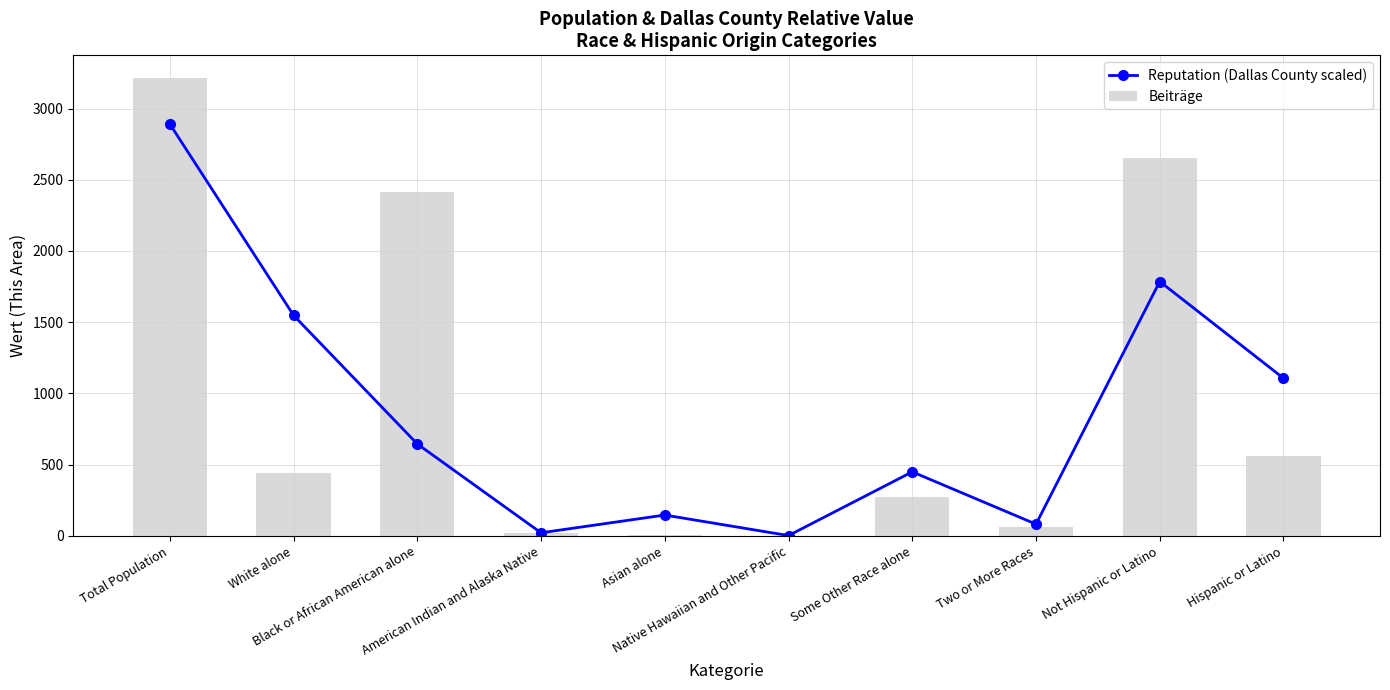

At American Indian and Alaska Native, list the series in order from smallest to largest.

Beiträge, Reputation (Dallas County scaled)